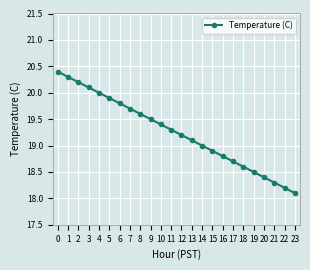

What is the change in value from 14 to 21?

-0.7